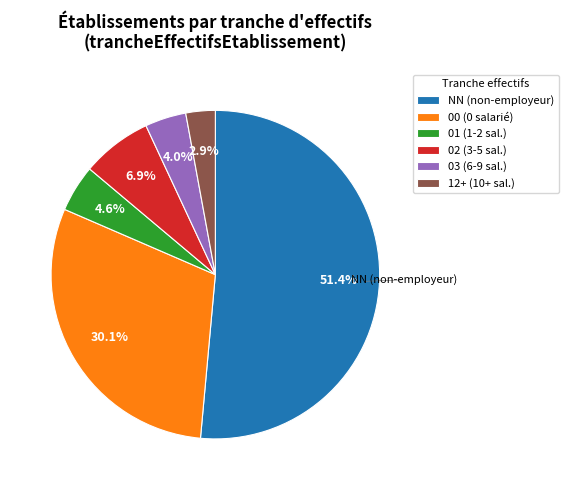

Rank the categories by value from highest to lowest.

NN (non-employeur), 00 (0 salarié), 02 (3-5 sal.), 01 (1-2 sal.), 03 (6-9 sal.), 12+ (10+ sal.)